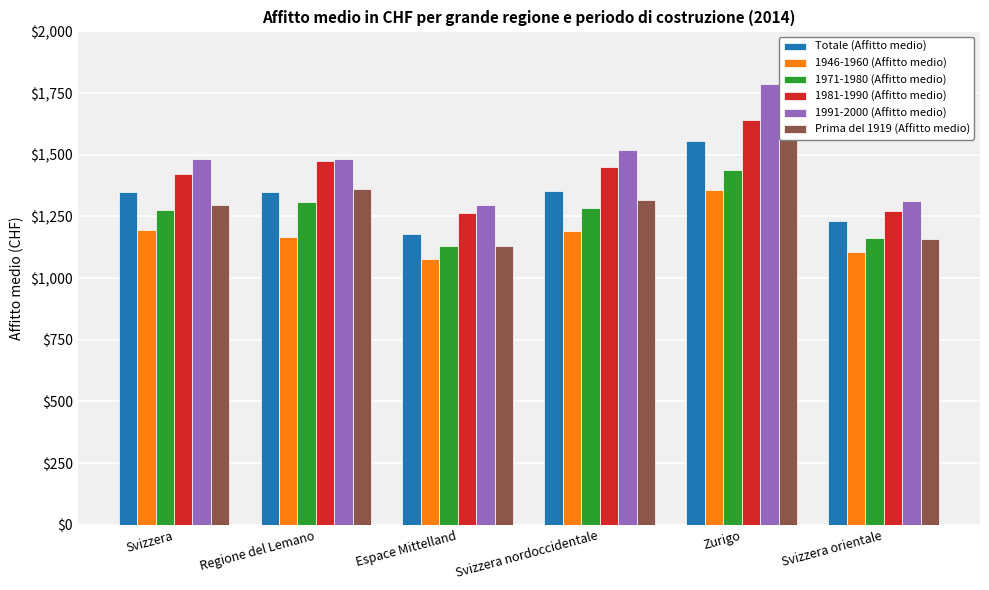

How many data points in 1981-1990 (Affitto medio) are less than 1452?

3